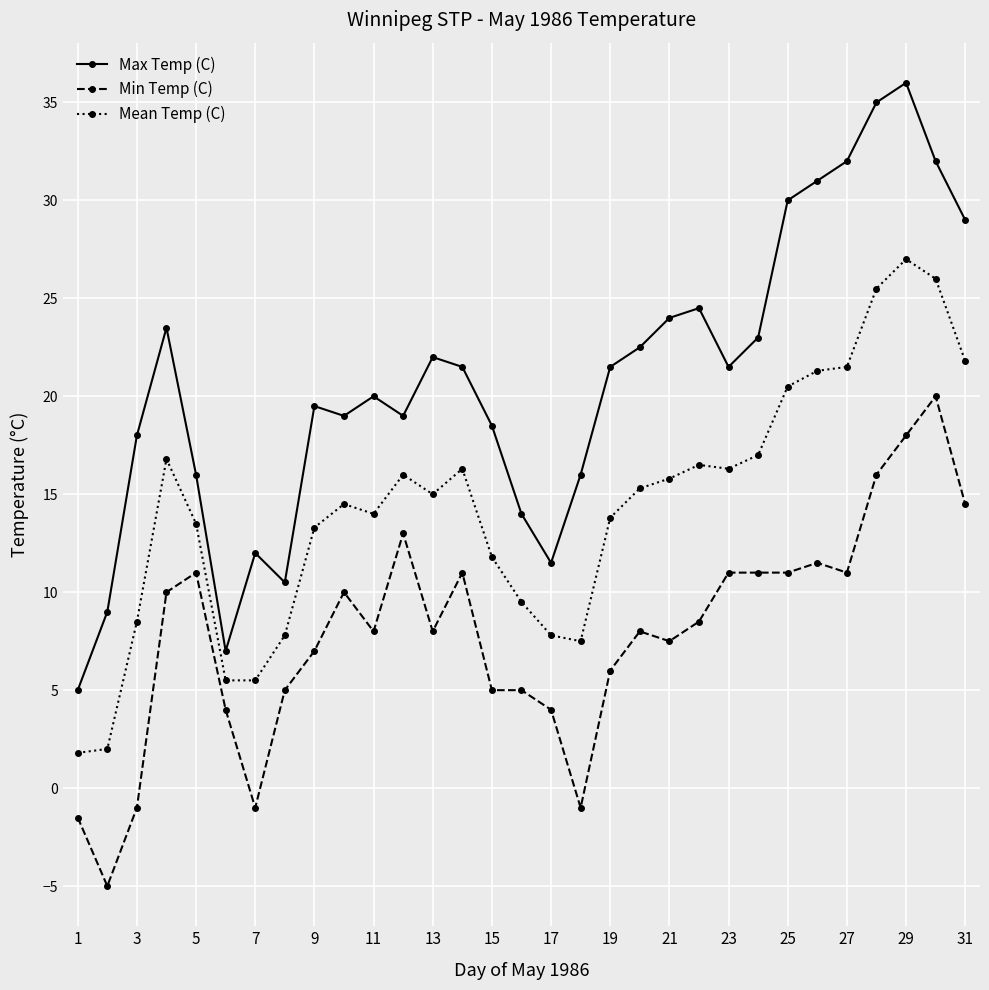

True or false: Min Temp (C) and Mean Temp (C) cross at least once.

False